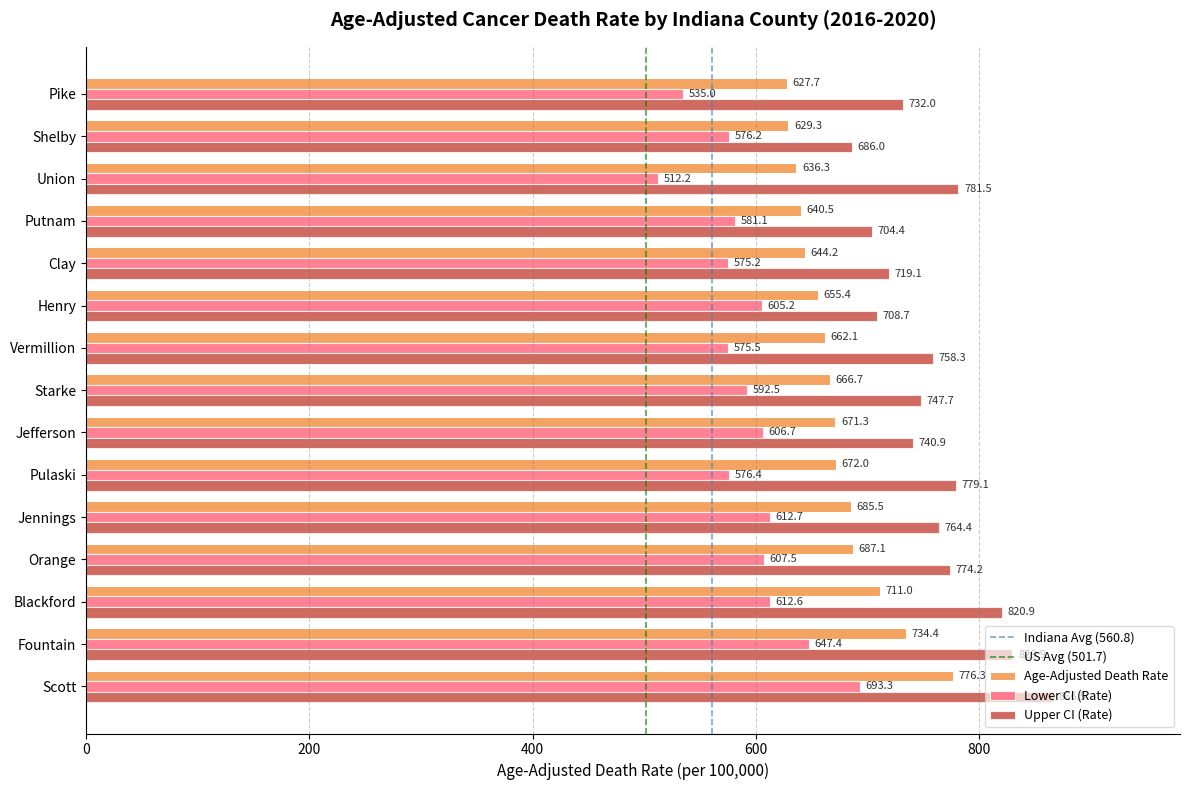

Which category has the lowest value across all series?

Union